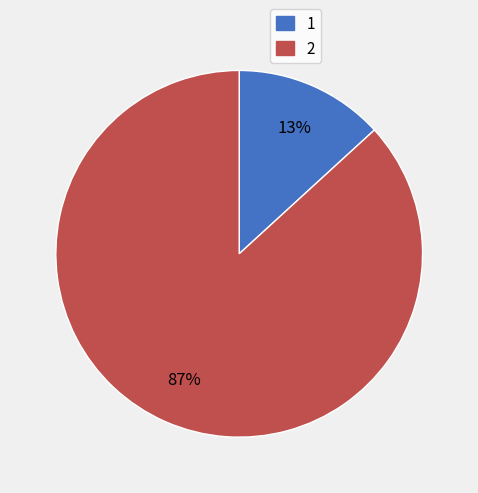

True or false: 1 accounts for 26% of the total.

False